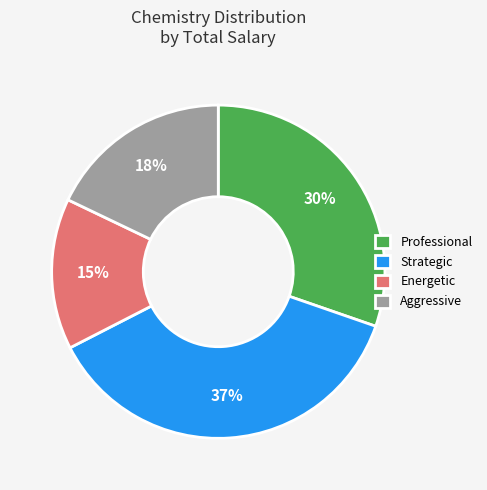

Is it true that Energetic is 15% of the pie?

True